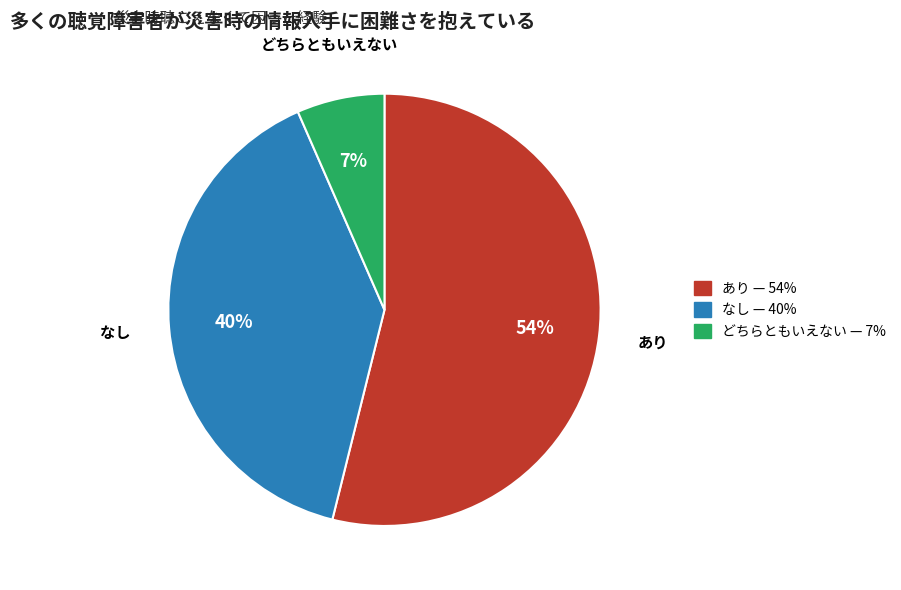

To the nearest percent, what is the average slice percentage?

33%